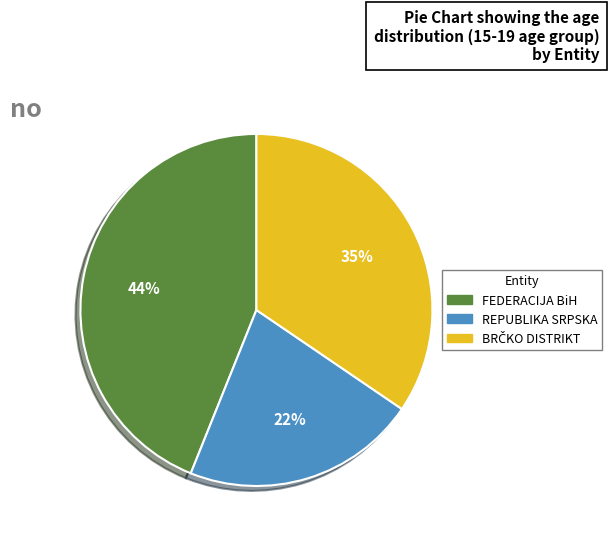

How many slices are in this pie chart?

3